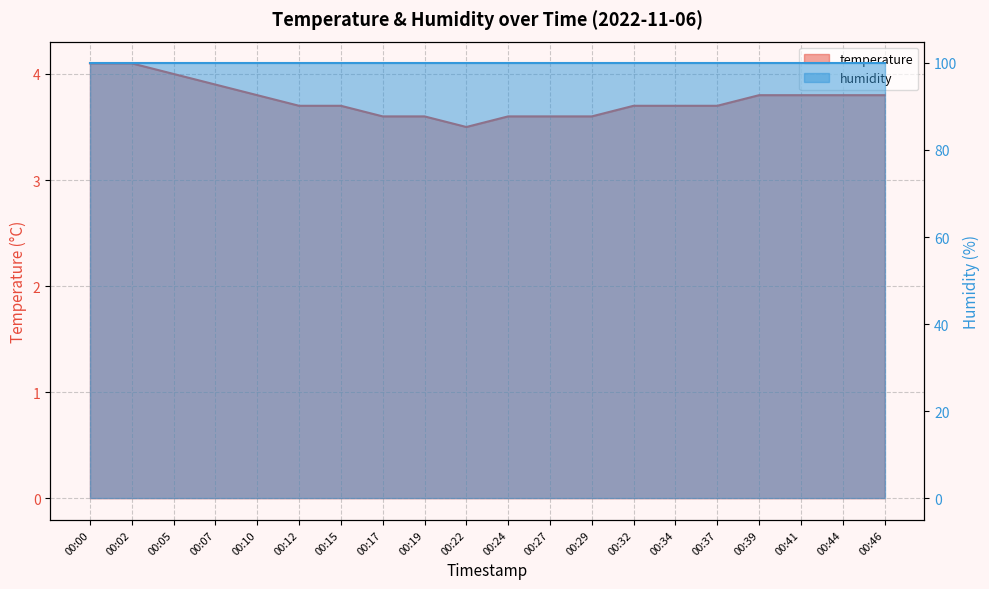

Rank the categories by value from lowest to highest.

00:22, 00:17, 00:19, 00:24, 00:27, 00:29, 00:12, 00:15, 00:32, 00:34, 00:37, 00:10, 00:39, 00:41, 00:44, 00:46, 00:07, 00:05, 00:00, 00:02